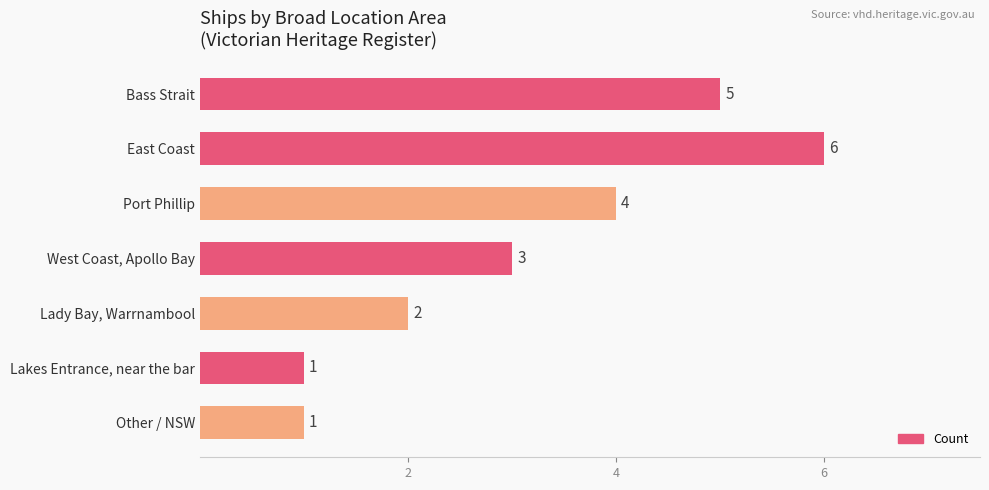

What is the label of the 2nd bar from the top?

East Coast